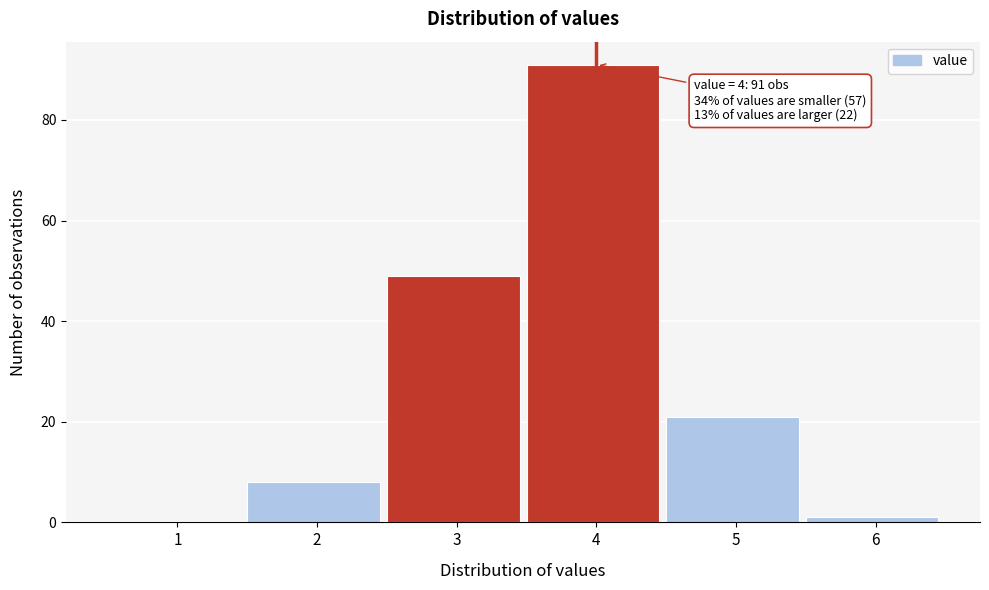

Reading left to right, extract all data points from this chart.

1=0	2=8	3=49	4=91	5=21	6=1